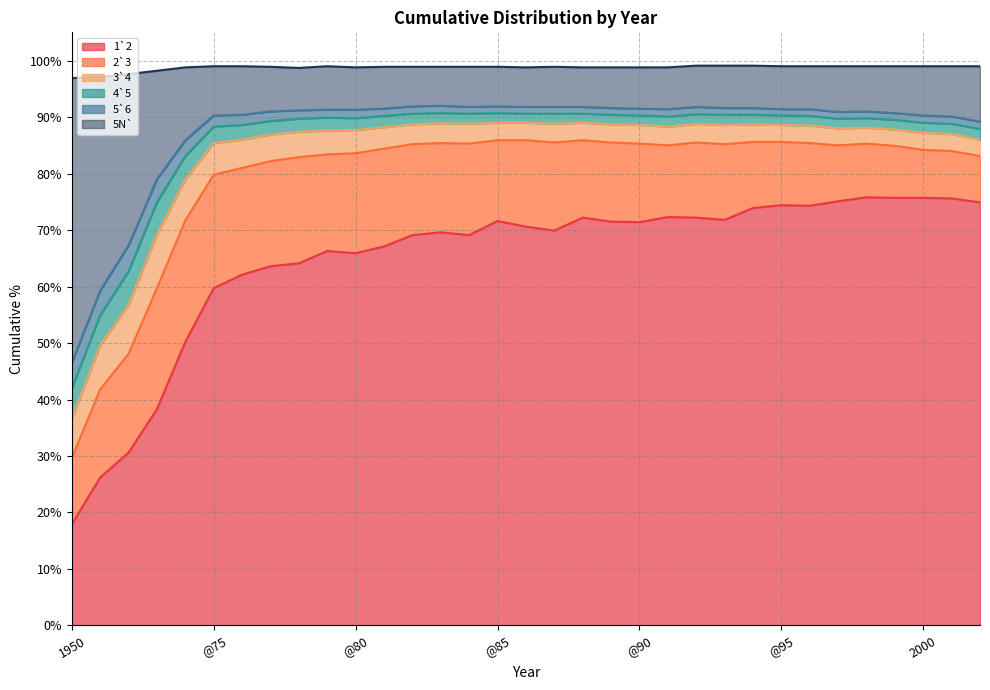

Which series has the widest spread of values?

1`2